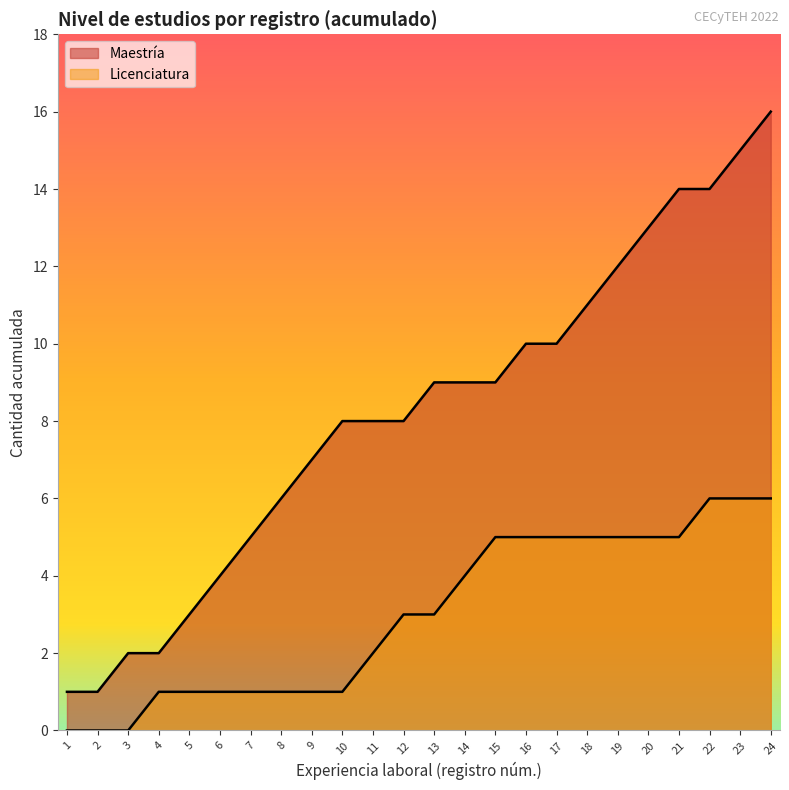

At which label does the data first exceed 9?

16